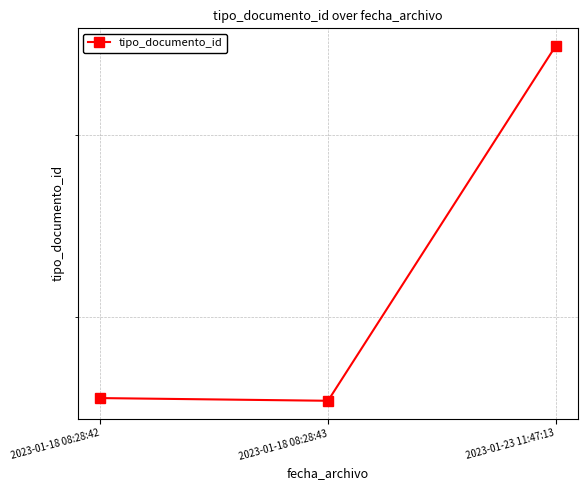

What is the average value?

233